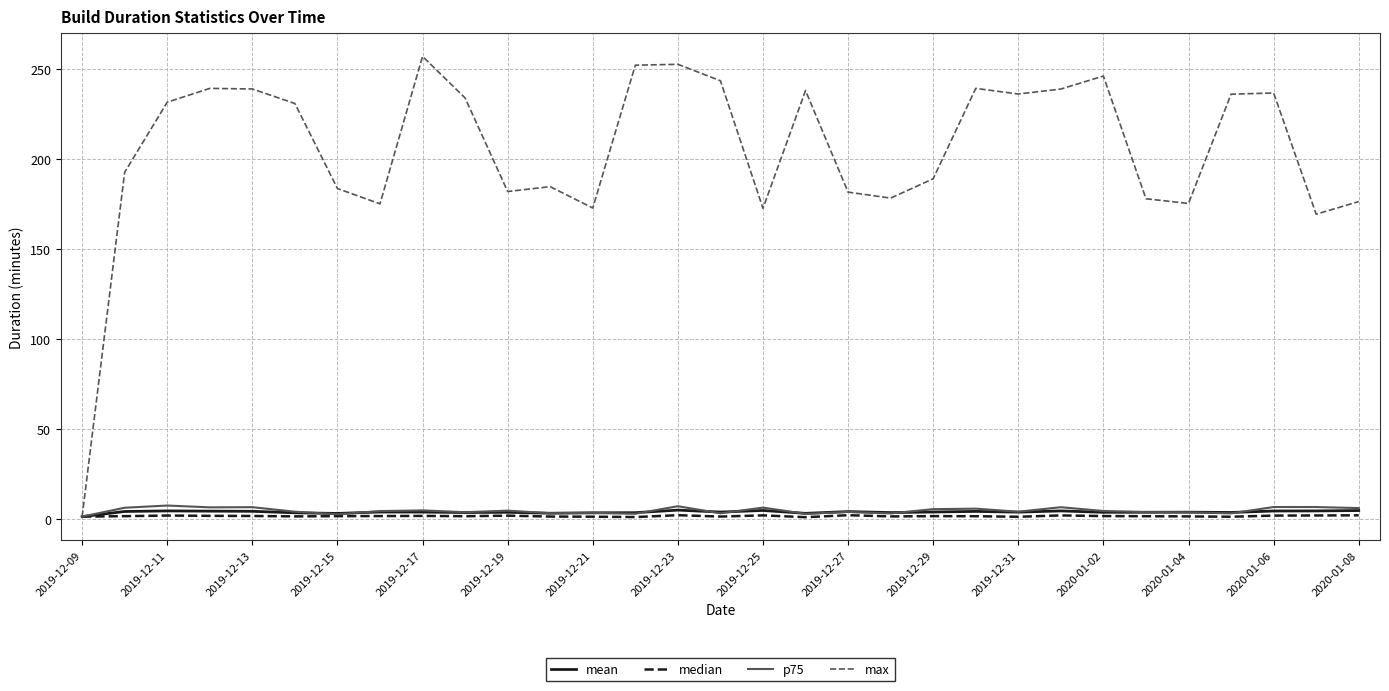

What is the maximum value shown in the chart?

257.1